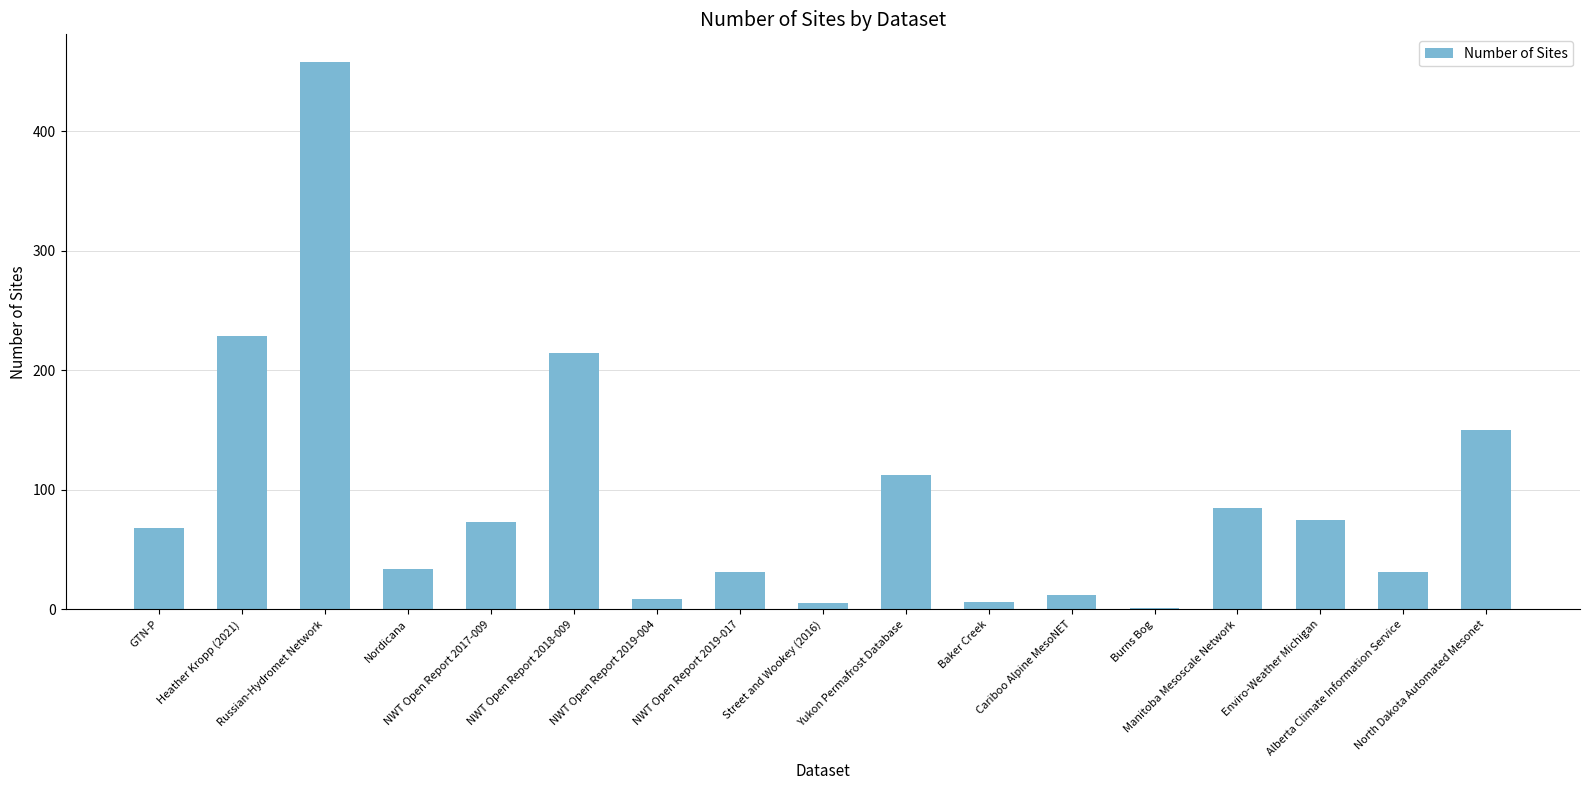

What is the greatest value displayed?

458